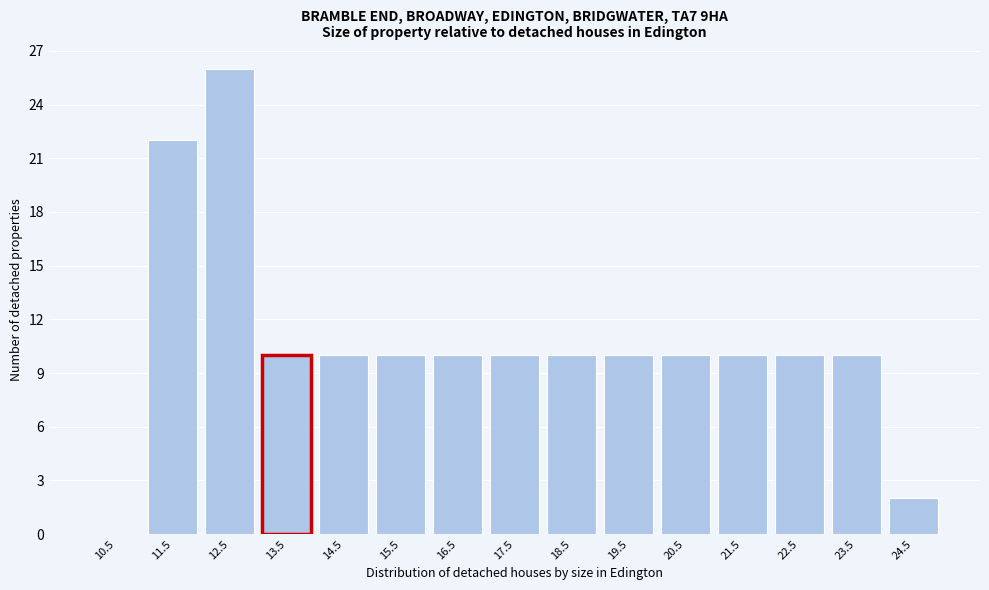

Reading left to right, what are all the values shown in this chart?

10.5=0	11.5=22	12.5=26	13.5=10	14.5=10	15.5=10	16.5=10	17.5=10	18.5=10	19.5=10	20.5=10	21.5=10	22.5=10	23.5=10	24.5=2